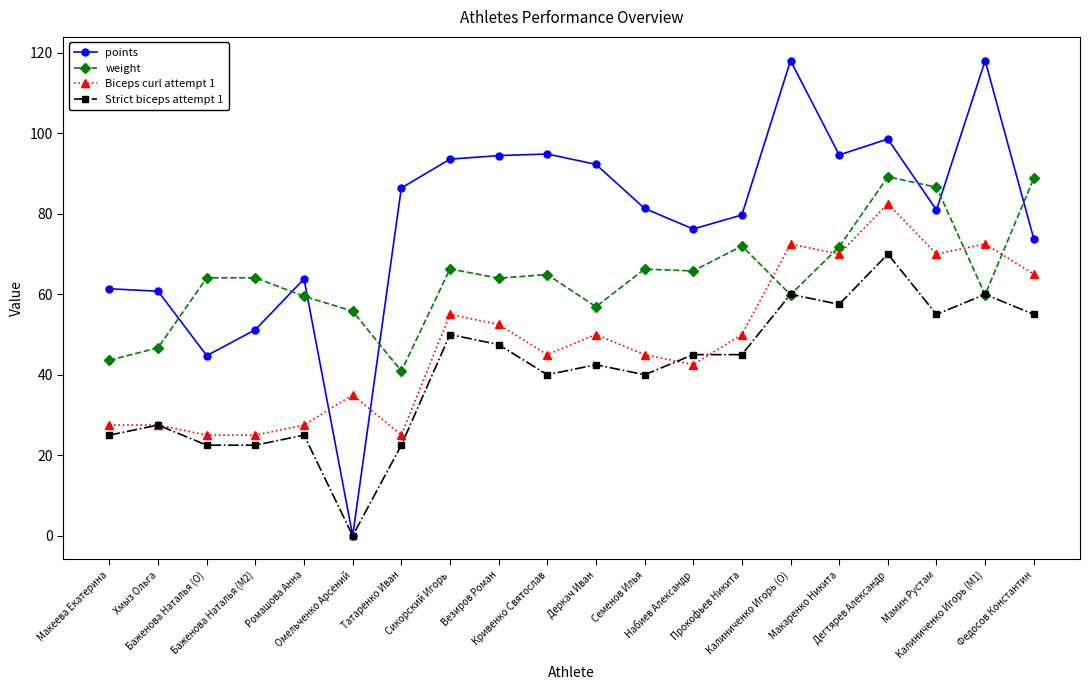

What is the sum of the Strict biceps attempt 1 values at Баженова Наталья (O) and Везиров Роман?

70.0